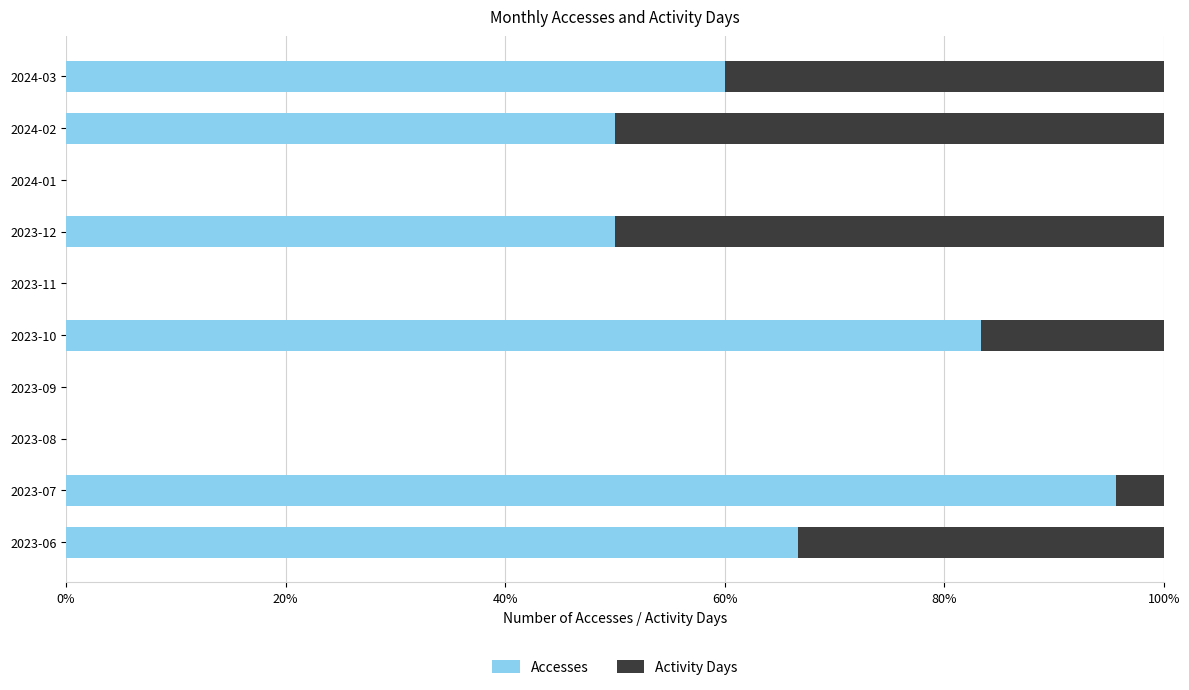

What is the sum of the Accesses values at 2023-12 and 2023-08?

50.0